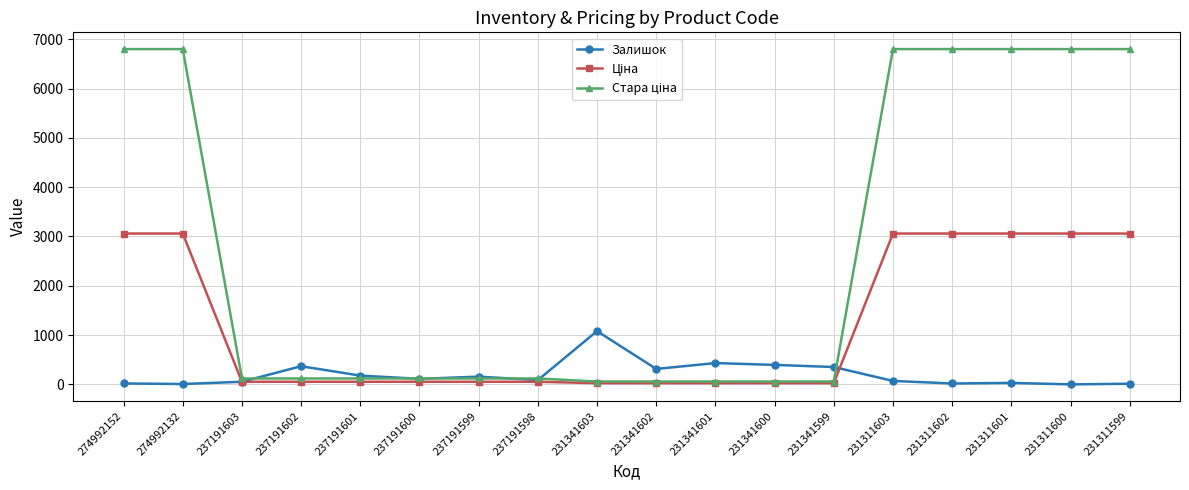

At how many categories does at least one series exceed 4632?

7